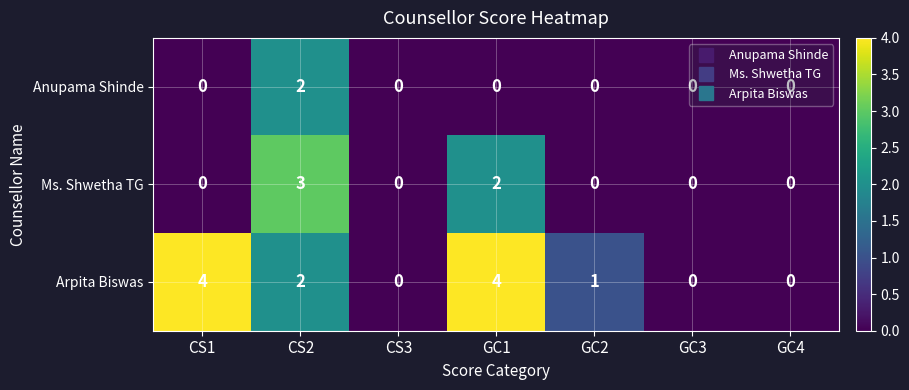

What is the difference between the highest and lowest values at GC1?

4